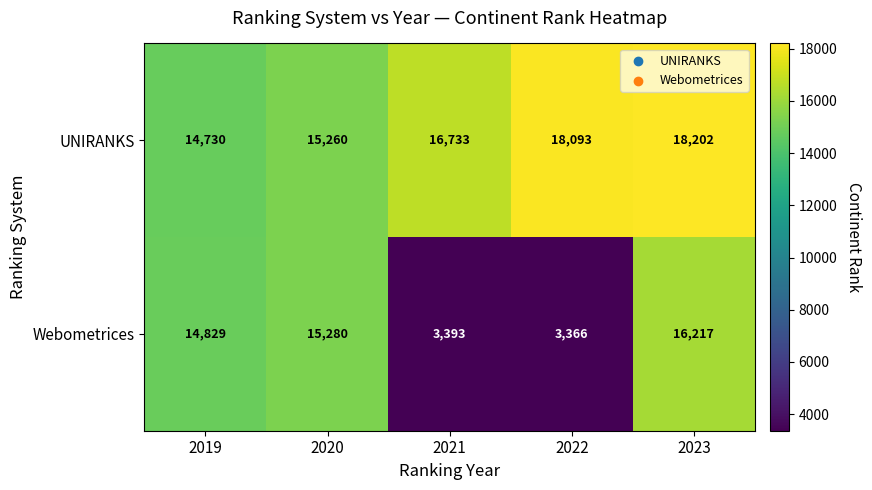

Is it true that Webometrices equals 24280 at 2023?

False